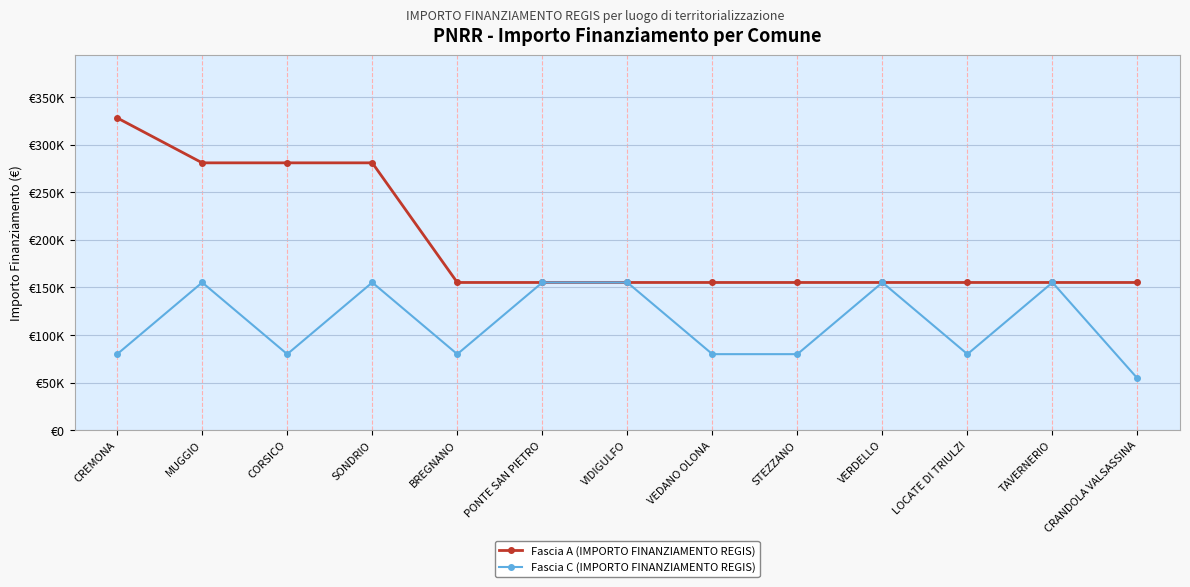

What are all the series names shown in the legend?

Fascia A (IMPORTO FINANZIAMENTO REGIS), Fascia C (IMPORTO FINANZIAMENTO REGIS)